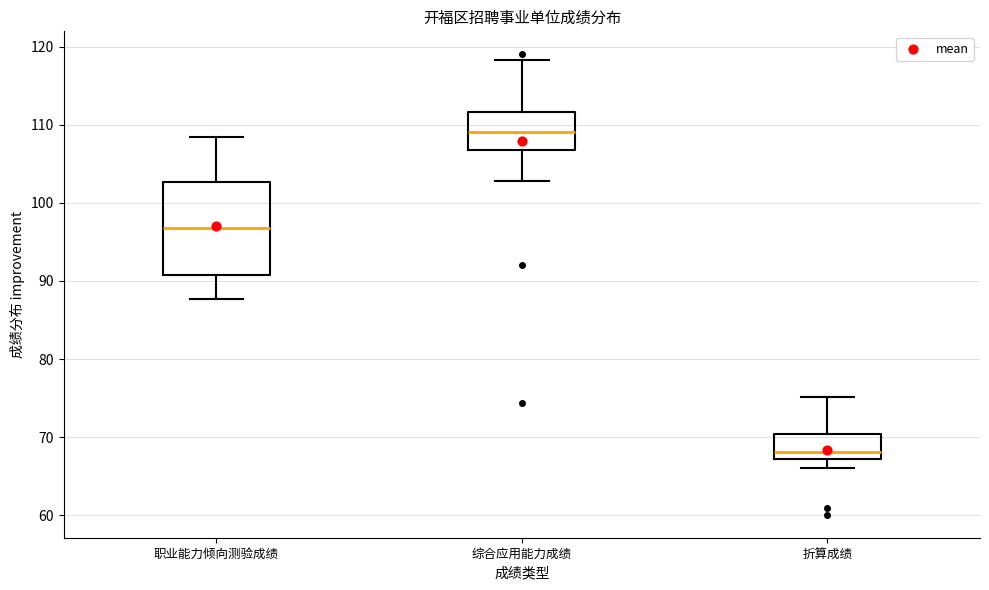

Which box's median line is the lowest?

折算成绩